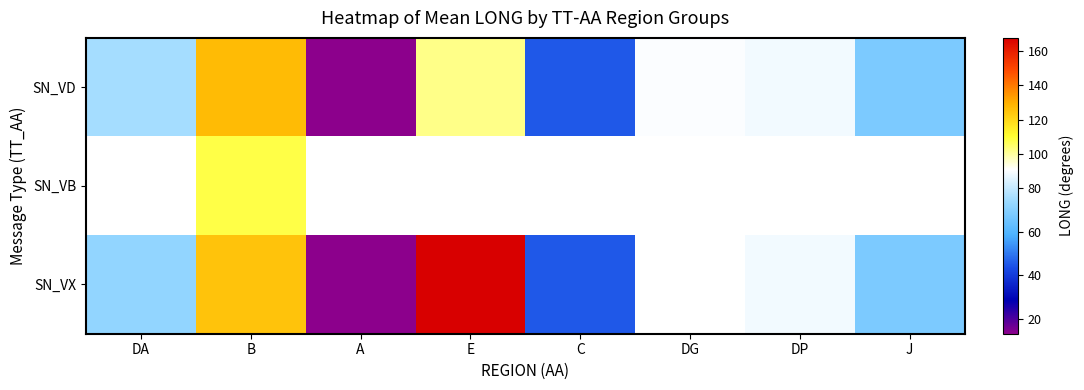

True or false: SN_VX has a value of 218.5 at E.

False